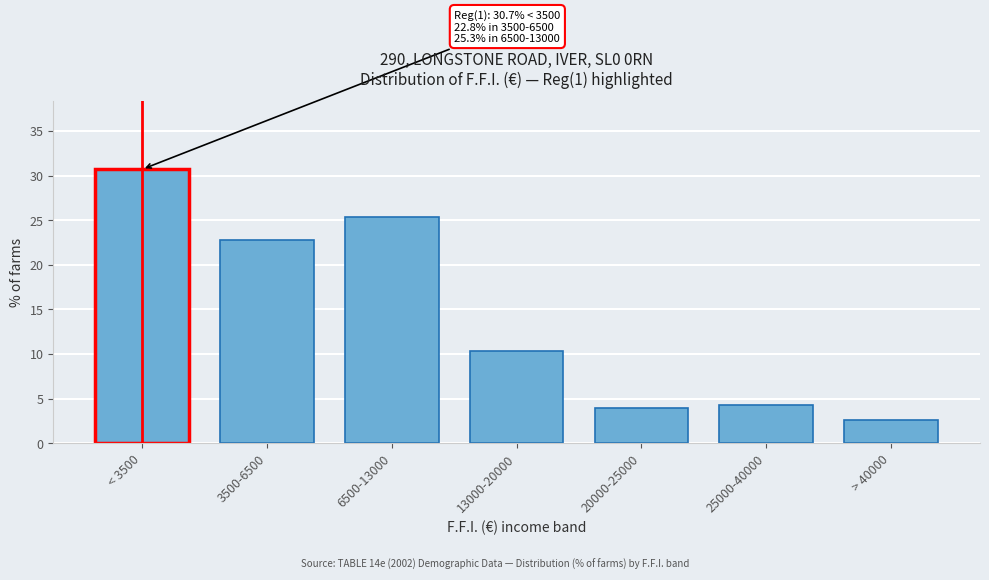

Reading left to right, list all the values displayed in this chart.

< 3500=30.7	3500-6500=22.8	6500-13000=25.3	13000-20000=10.3	20000-25000=4.0	25000-40000=4.3	> 40000=2.6